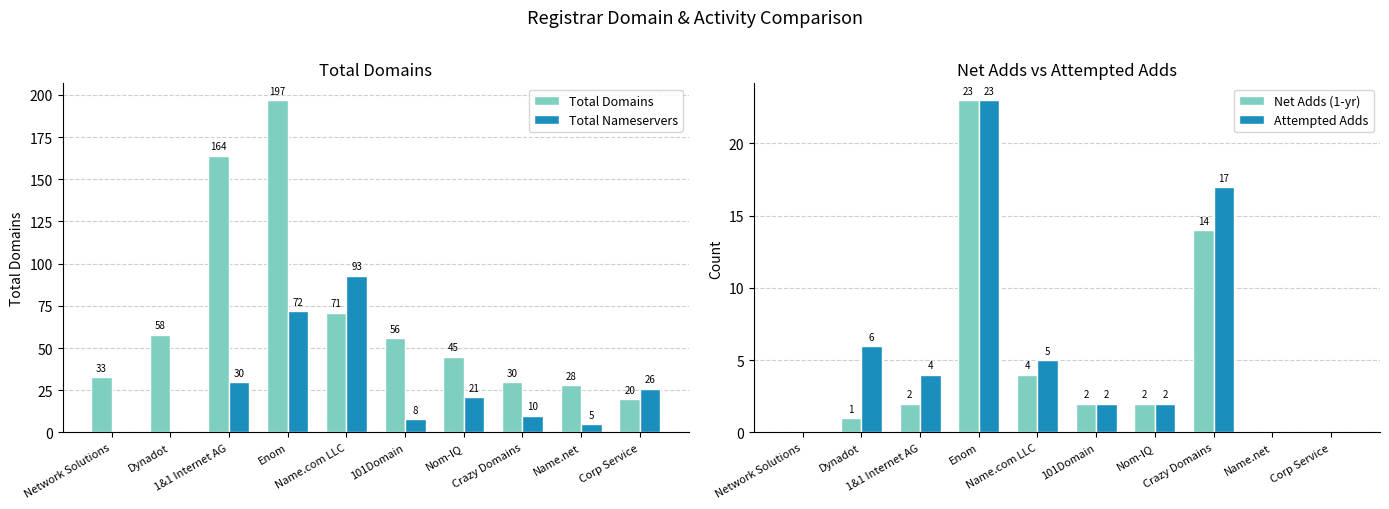

What is the value of the Total Nameservers bar at the 10th from the left?

26